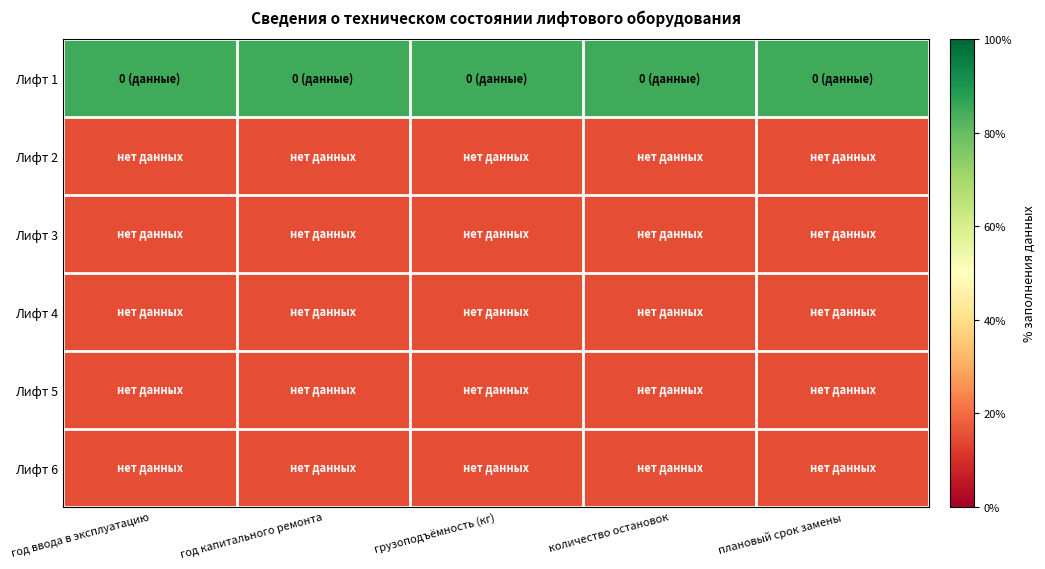

Reading left to right, list all the values displayed in this chart.

Лифт 1: год ввода в эксплуатацию=0.8	год капитального ремонта=0.8	грузоподъёмность (кг)=0.8	количество остановок=0.8	плановый срок замены=0.8
Лифт 2: год ввода в эксплуатацию=0.1	год капитального ремонта=0.1	грузоподъёмность (кг)=0.1	количество остановок=0.1	плановый срок замены=0.1
Лифт 3: год ввода в эксплуатацию=0.1	год капитального ремонта=0.1	грузоподъёмность (кг)=0.1	количество остановок=0.1	плановый срок замены=0.1
Лифт 4: год ввода в эксплуатацию=0.1	год капитального ремонта=0.1	грузоподъёмность (кг)=0.1	количество остановок=0.1	плановый срок замены=0.1
Лифт 5: год ввода в эксплуатацию=0.1	год капитального ремонта=0.1	грузоподъёмность (кг)=0.1	количество остановок=0.1	плановый срок замены=0.1
Лифт 6: год ввода в эксплуатацию=0.1	год капитального ремонта=0.1	грузоподъёмность (кг)=0.1	количество остановок=0.1	плановый срок замены=0.1